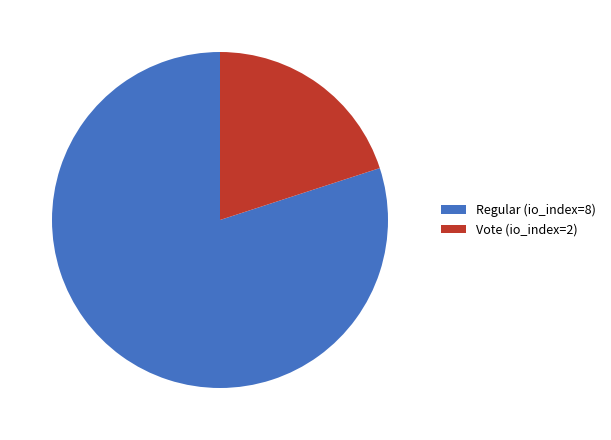

Is it true that Regular (io_index=8) is 80% of the pie?

True